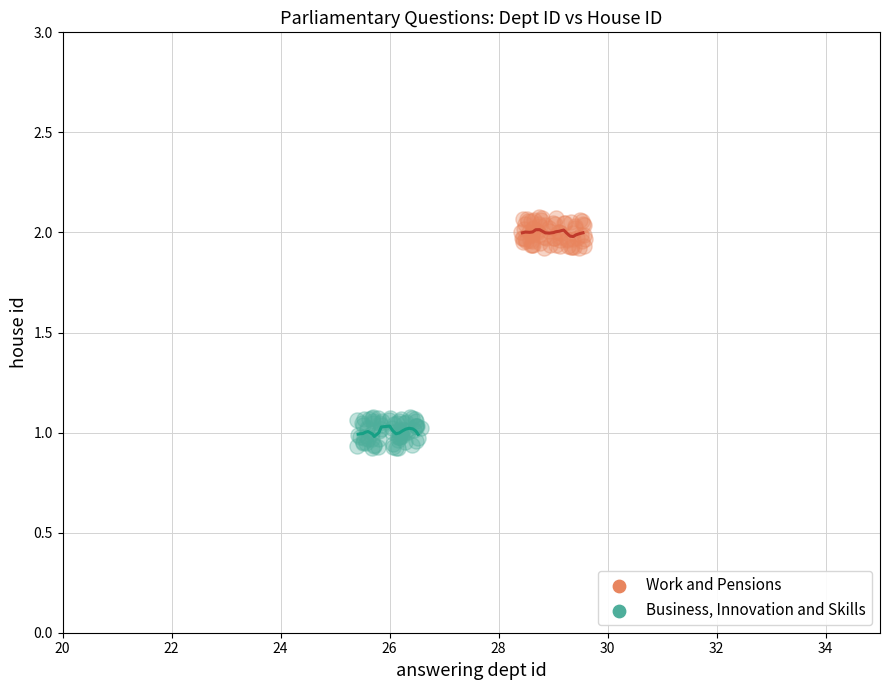

Which series contains the lowest Y value?

Business, Innovation and Skills